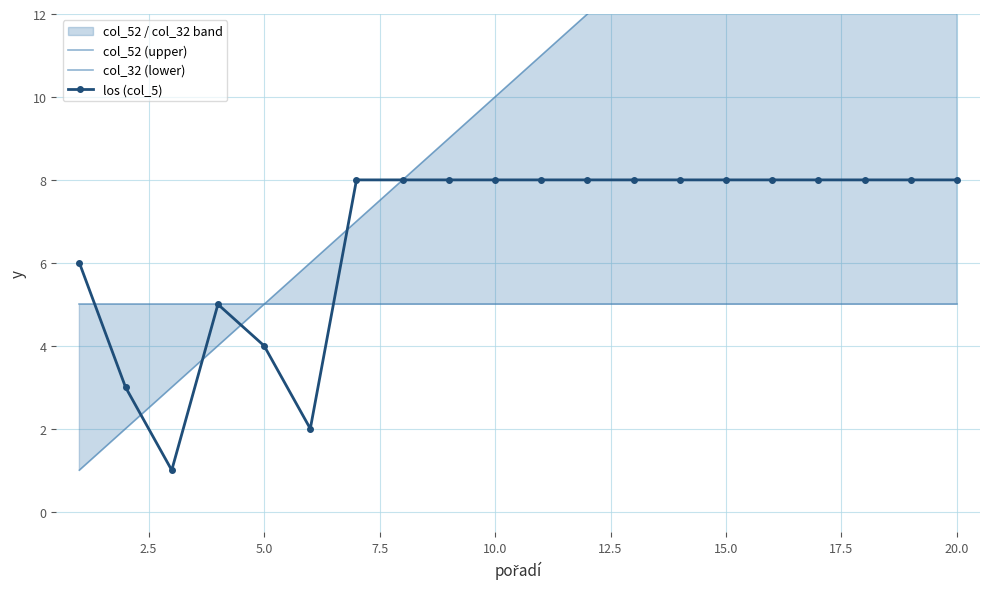

Reading left to right, extract all data points from this chart.

col_52 (upper): 1	2	3	4	5	6	7	8	9	10	11	12	13	14	15	16	17	18	19	20
col_32 (lower): 5	5	5	5	5	5	5	5	5	5	5	5	5	5	5	5	5	5	5	5
los (col_5): 6	3	1	5	4	2	8	8	8	8	8	8	8	8	8	8	8	8	8	8